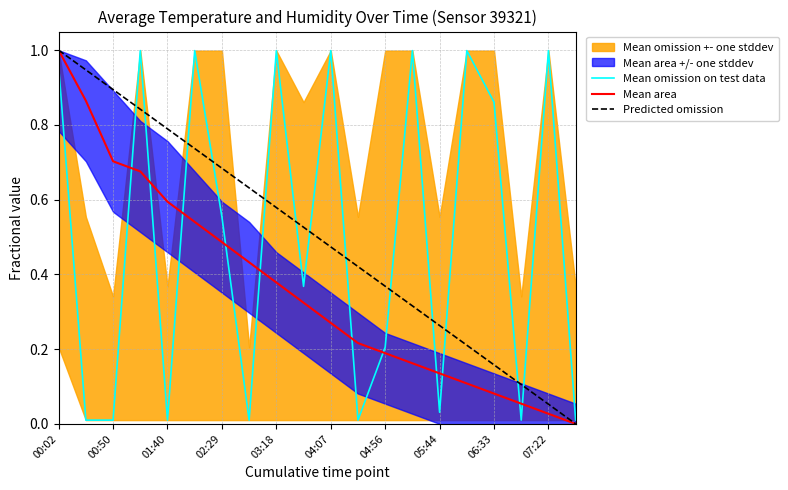

What is the average value of the Mean omission on test data series?

0.5